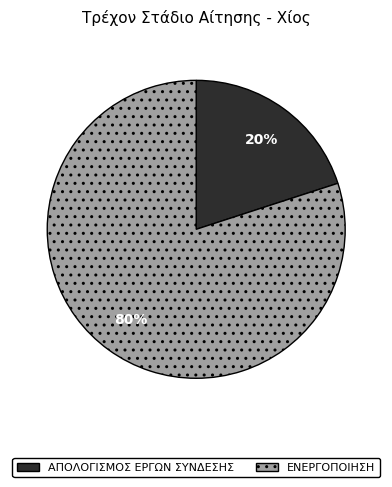

To the nearest percent, what is the difference between the largest and smallest slice percentages?

60%